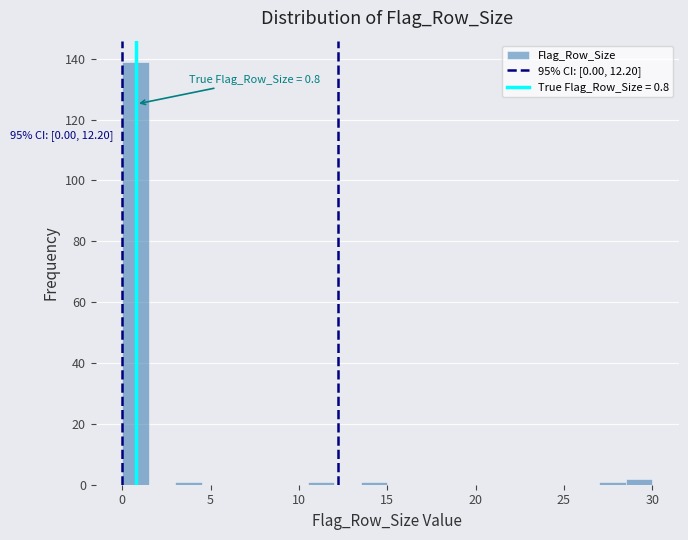

Read against the x-axis, roughly where is the centre of the tallest bar?

1.0